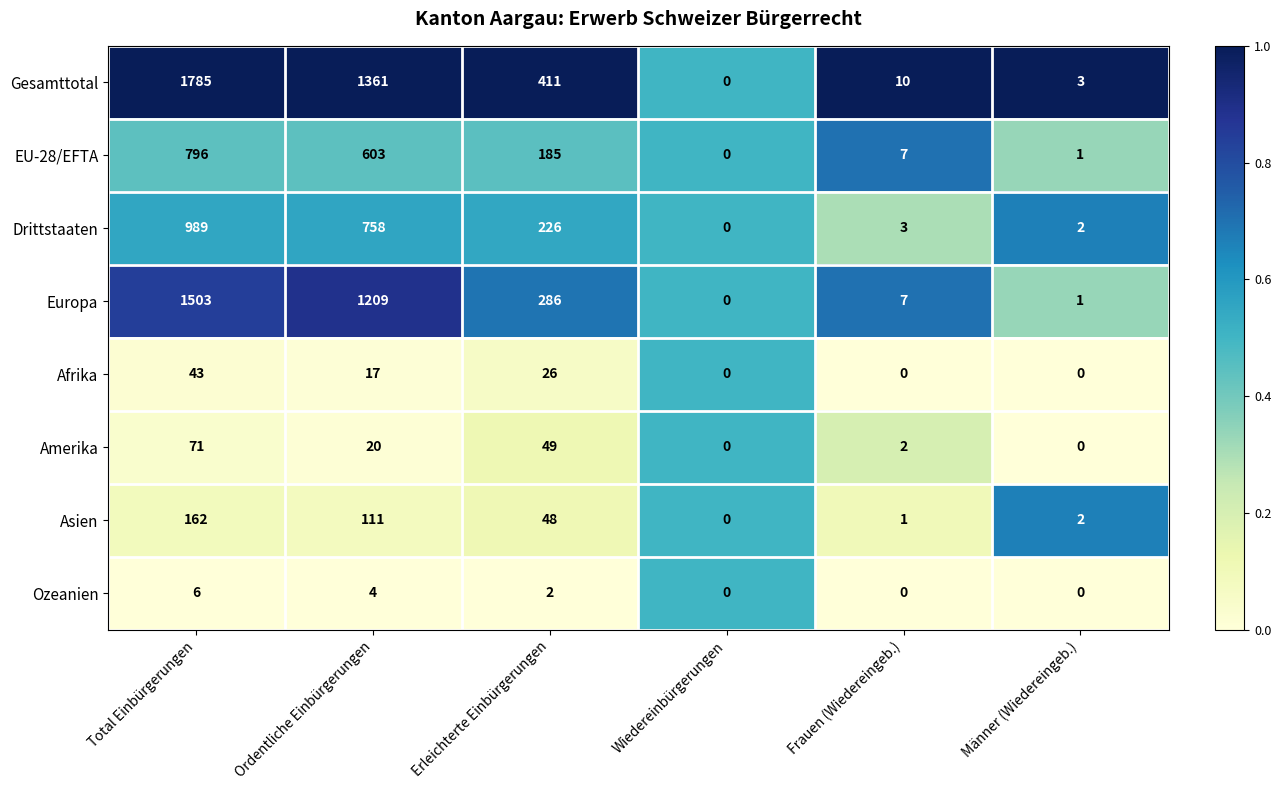

At how many categories does at least one series exceed 110?

3